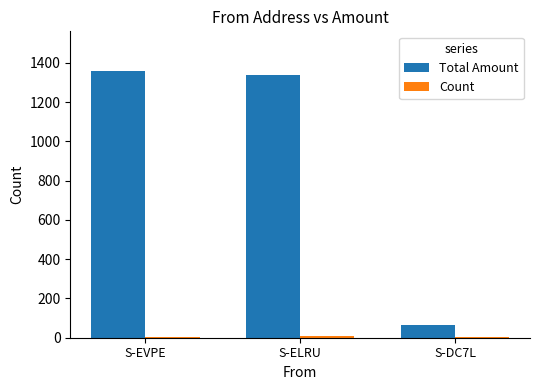

Between S-ELRU and S-DC7L, which series saw the biggest shift?

Total Amount